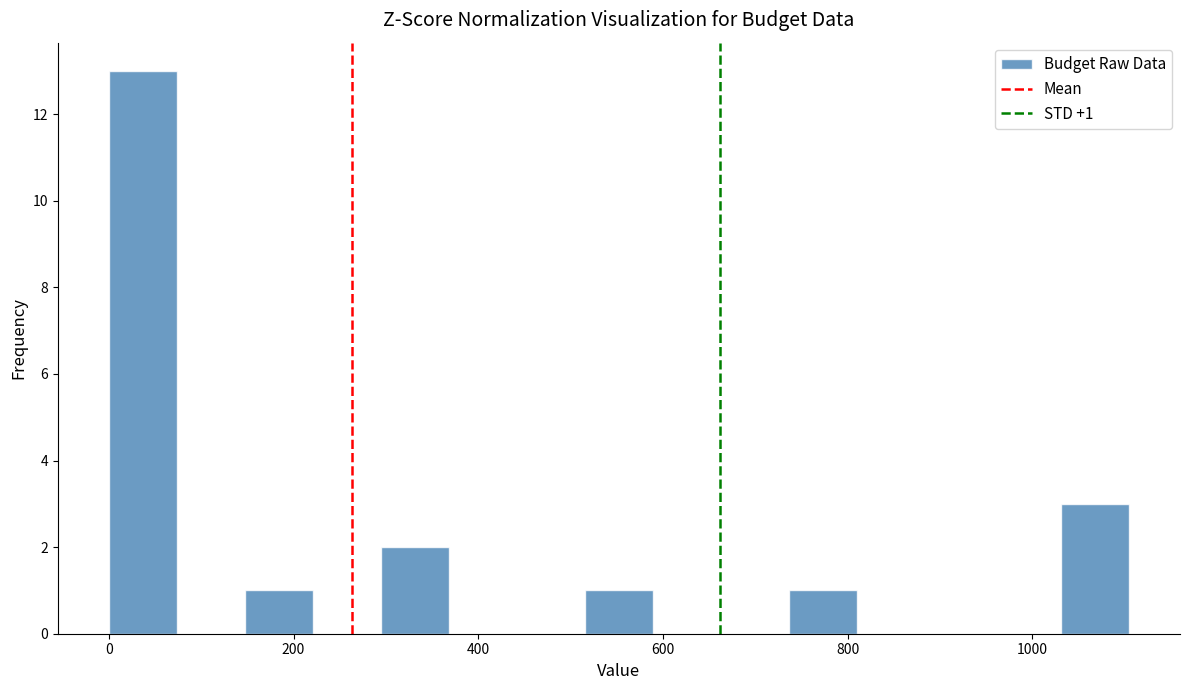

Around what value on the x-axis is the tallest bar? Give the approximate position of its centre, as read against the axis.

40